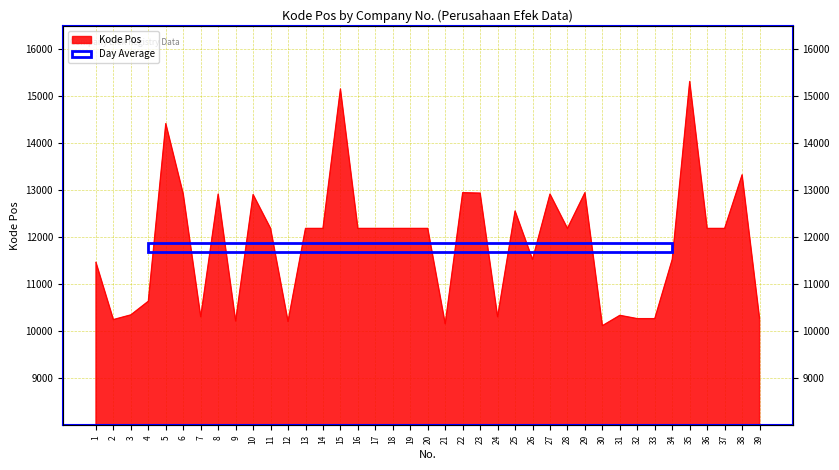

Is it true that the value at 32 is 10270?

True